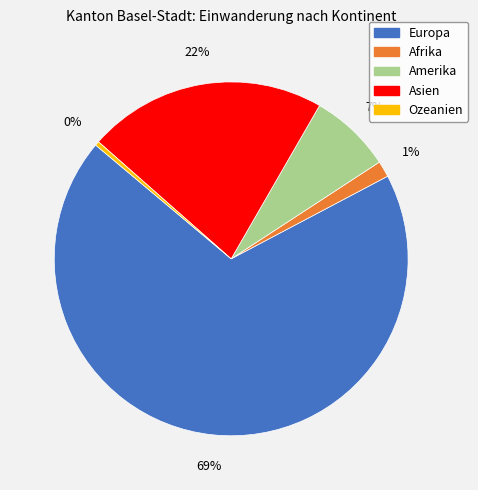

Is there any slice that represents more than half of the pie?

Yes